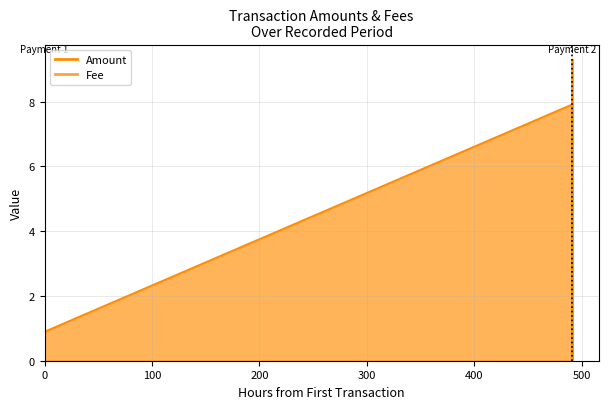

What are all the series names shown in the legend?

Amount, Fee